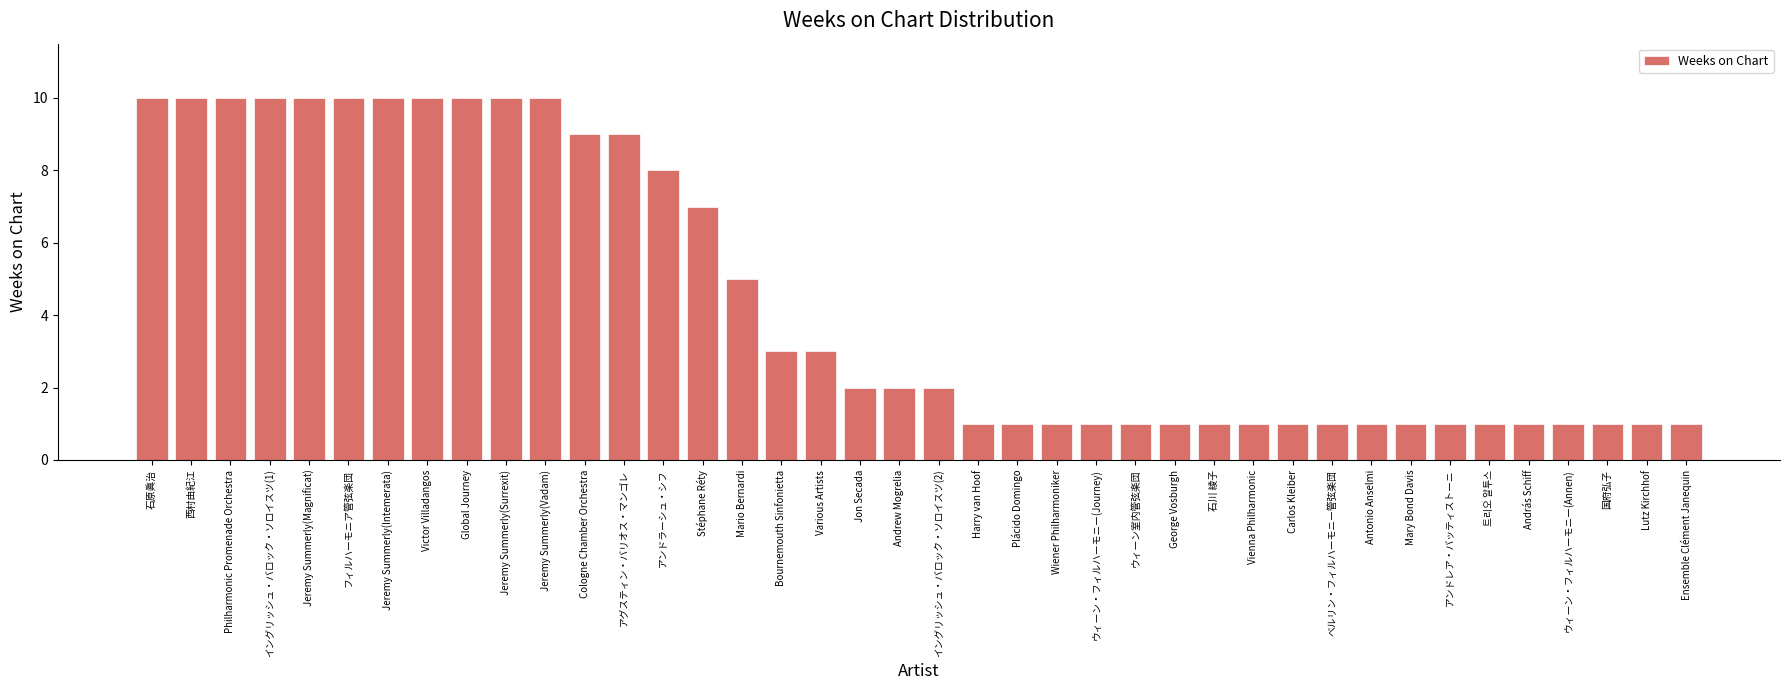

What is the average value?

4